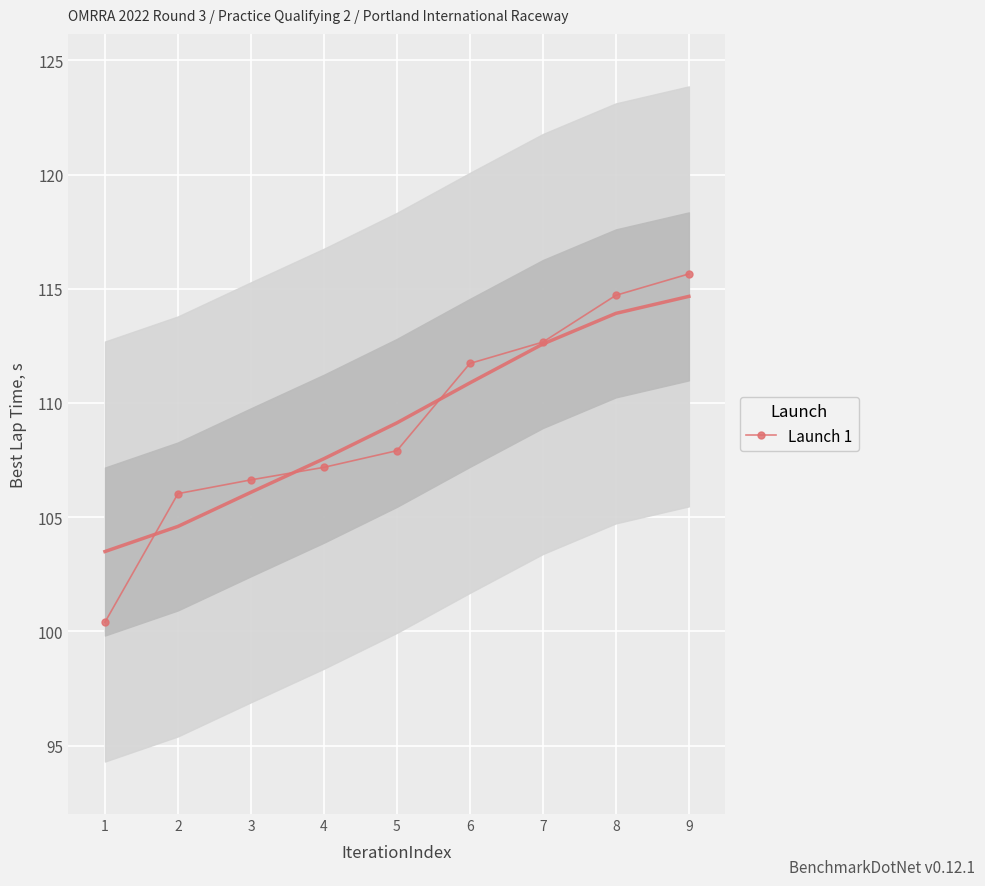

List the labels in order of value, largest first.

9, 8, 7, 6, 5, 4, 3, 2, 1